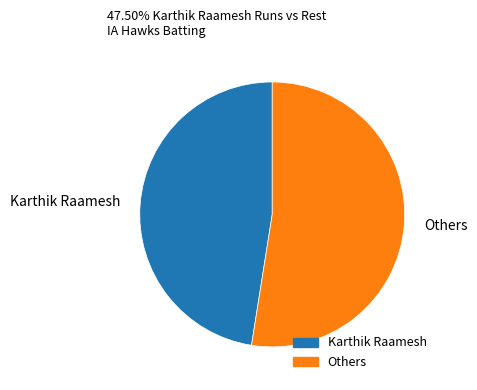

Which has a higher value, Others or Karthik Raamesh?

Others